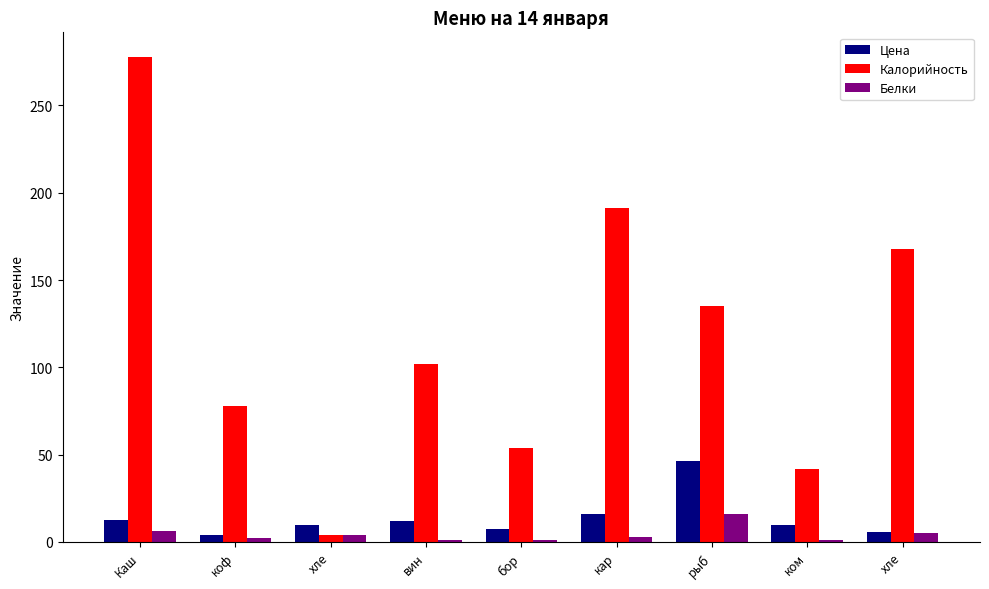

What is the lowest value of the Цена series?

4.0